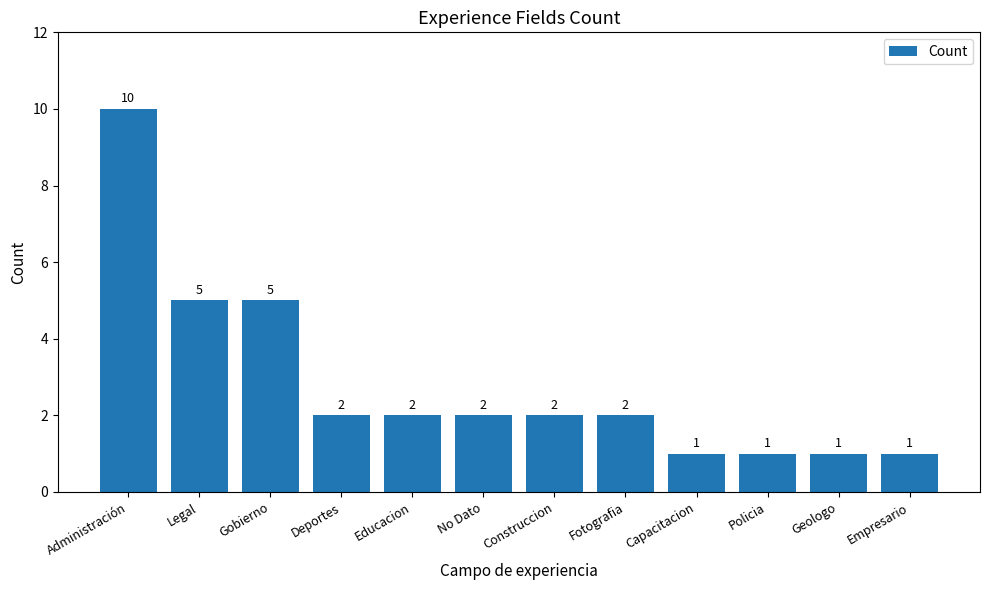

What is the ratio of the value at Fotografia to the value at Gobierno?

0.4